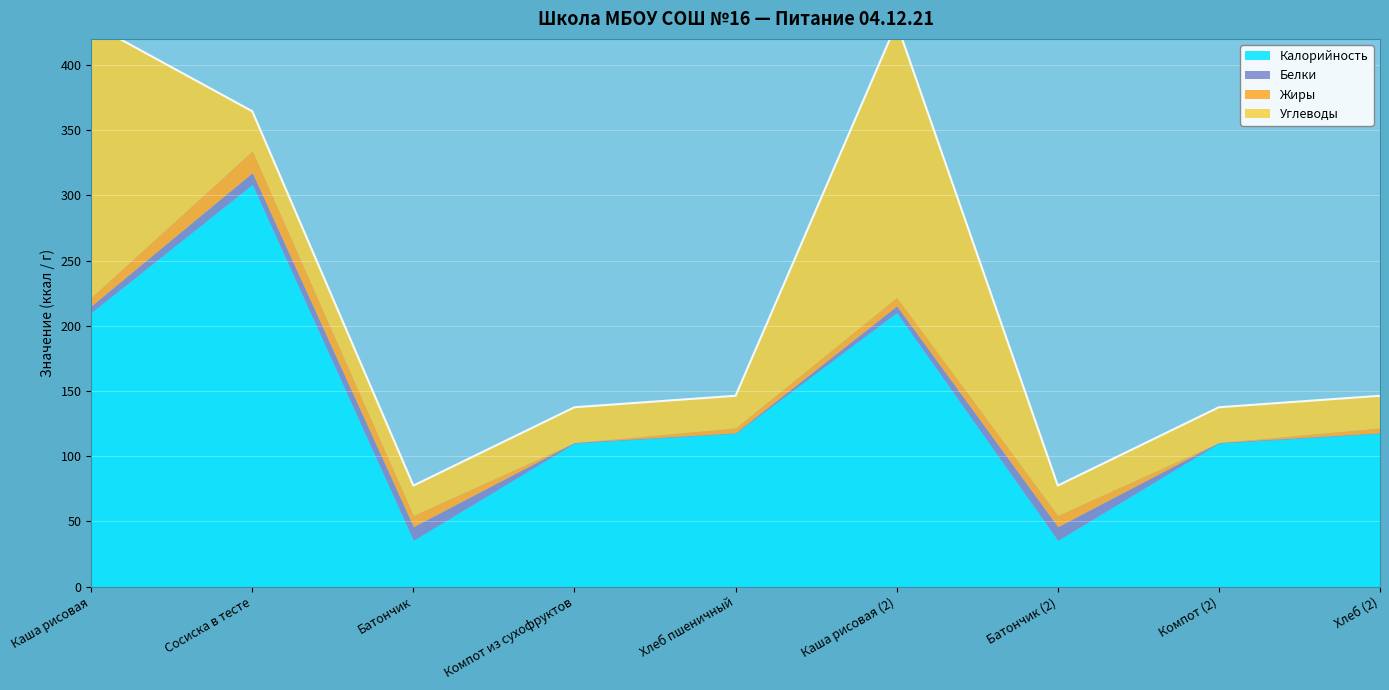

Which category has the highest value in the Жиры series?

Сосиска в тесте